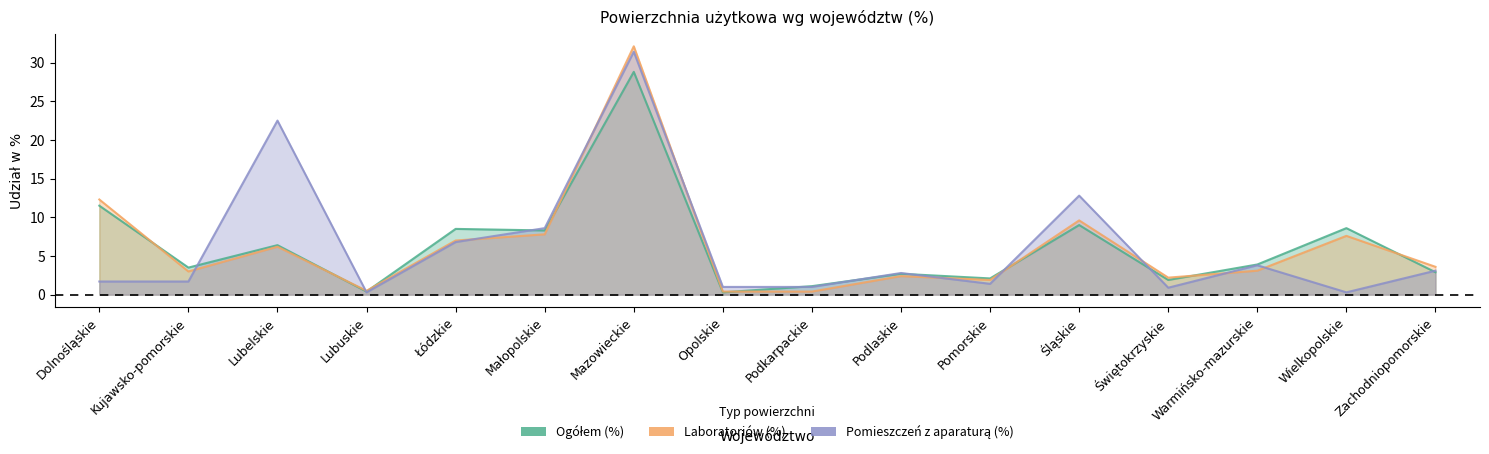

Count the number of data series in this chart.

3